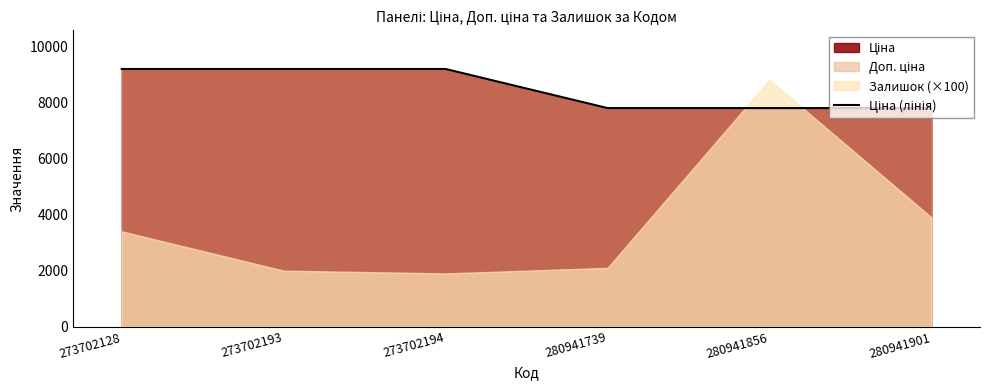

What is the difference between the maximum and minimum values?

1392.9